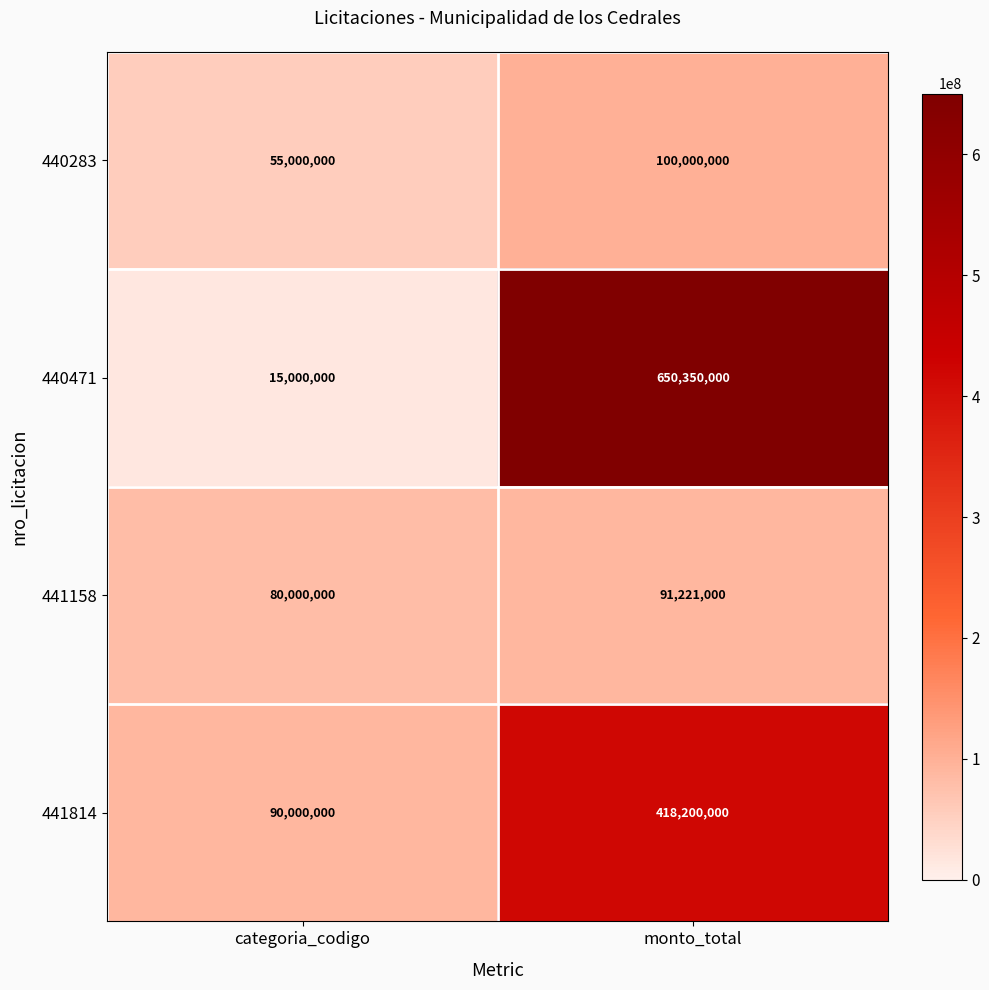

How many values in the 440283 series are below 100000000?

1